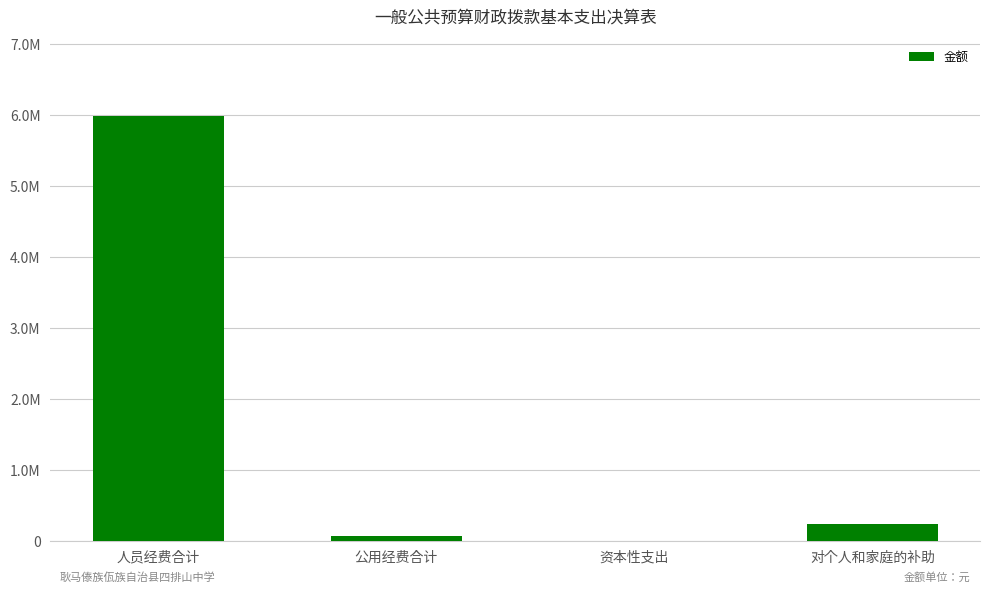

List the labels in order of value, smallest first.

资本性支出, 公用经费合计, 对个人和家庭的补助, 人员经费合计